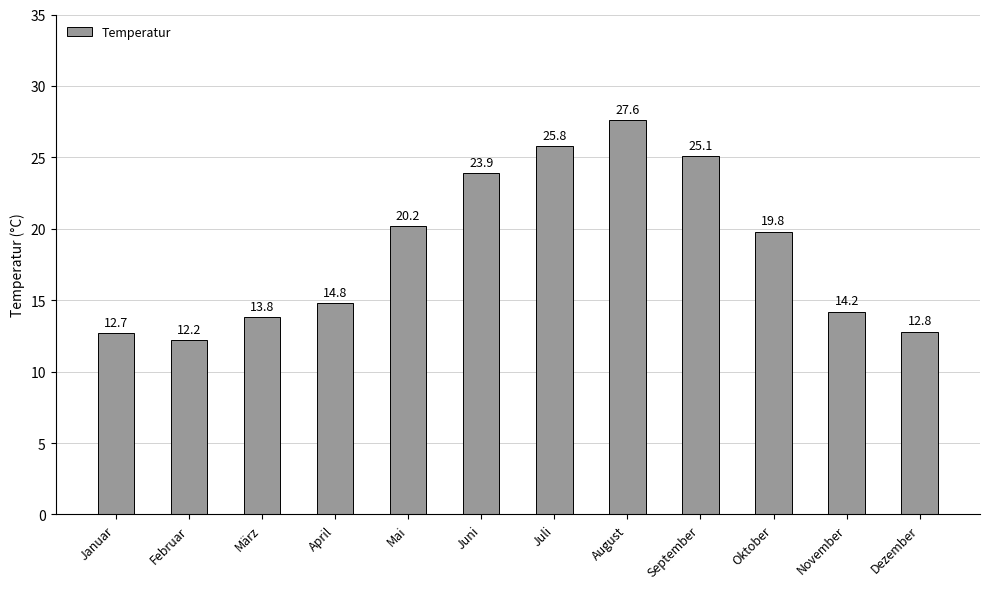

What position from the right is Februar?

11